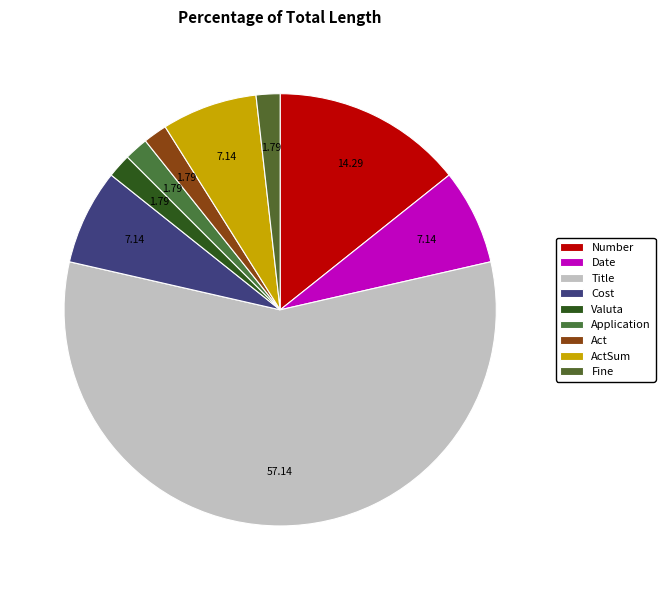

How many slices are in this pie chart?

9